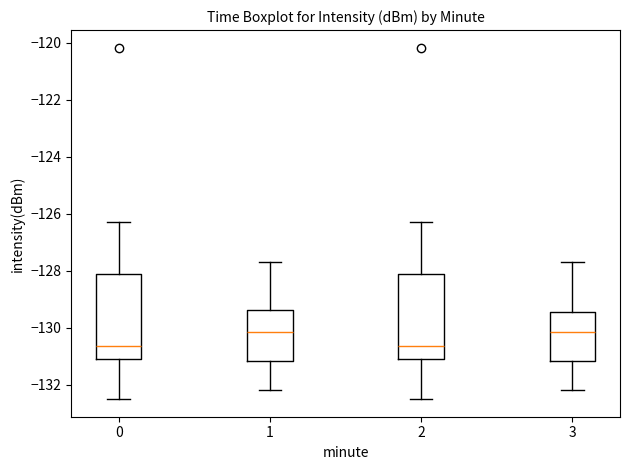

Reading left to right, read every box against the y-axis: the position of its median line, the range the box covers, and the ends of its whiskers. The values are not printed on the chart, so give them approximately, as read against the axis.

0: median -130.6, box -131.2 to -128.2, whiskers -132.6 to -126.4
1: median -130.2, box -131.2 to -129.4, whiskers -132.2 to -127.6
2: median -130.6, box -131.2 to -128.2, whiskers -132.6 to -126.4
3: median -130.2, box -131.2 to -129.4, whiskers -132.2 to -127.6